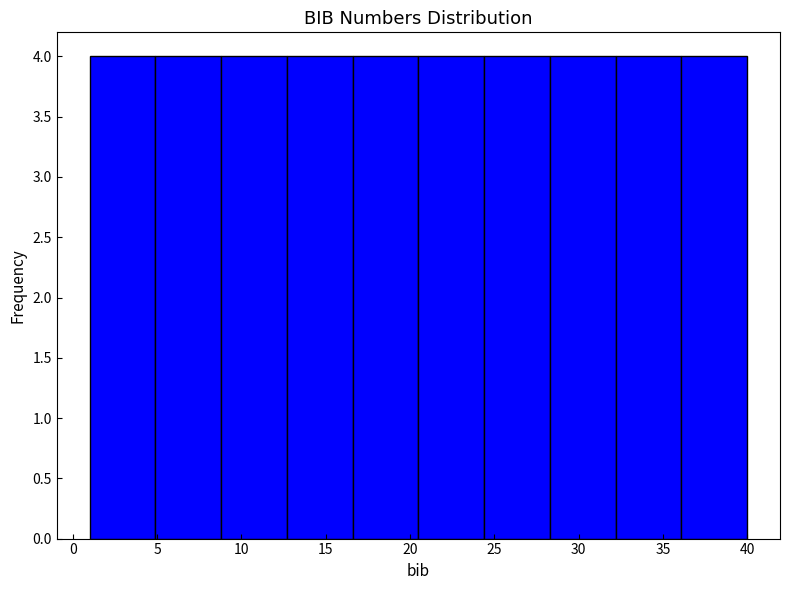

Reading left to right, list every bar in this chart as the range it spans on the x-axis followed by its height. Neither the bar edges nor the heights are printed on the chart, so give them approximately, as read against the axes.

1.0 to 4.9: 4
4.9 to 8.8: 4
8.8 to 12.7: 4
12.7 to 16.6: 4
16.6 to 20.5: 4
20.5 to 24.4: 4
24.4 to 28.3: 4
28.3 to 32.2: 4
32.2 to 36.1: 4
36.1 to 40.0: 4